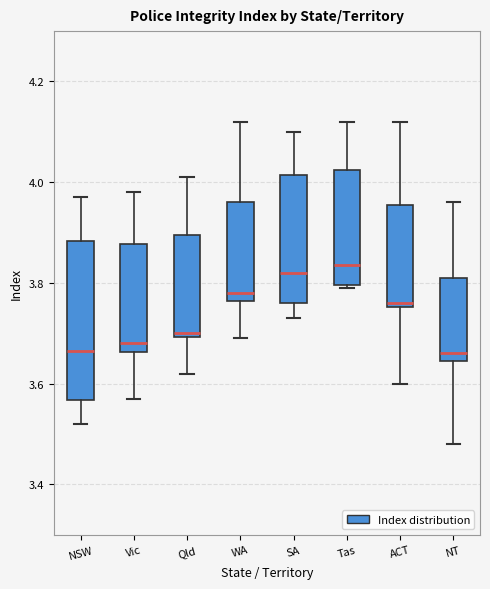

Comparing the boxes themselves (not the whiskers), which one is the tallest?

NSW